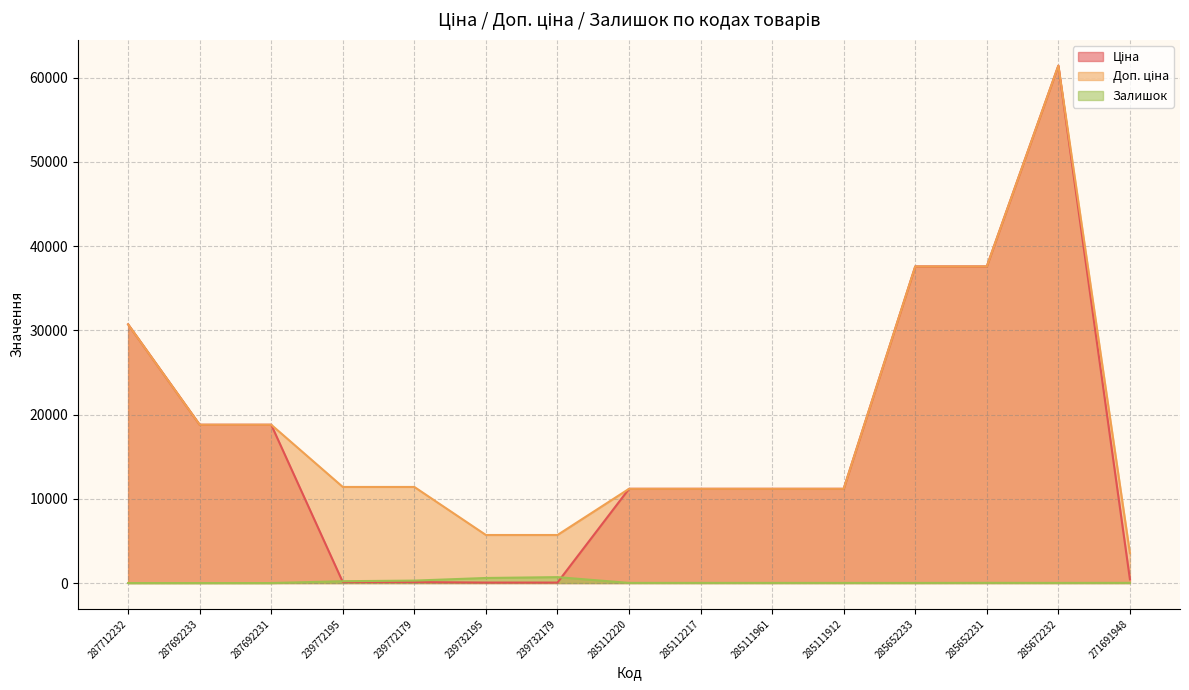

The Залишок series shows 375.5 at 287692231. True or false?

False